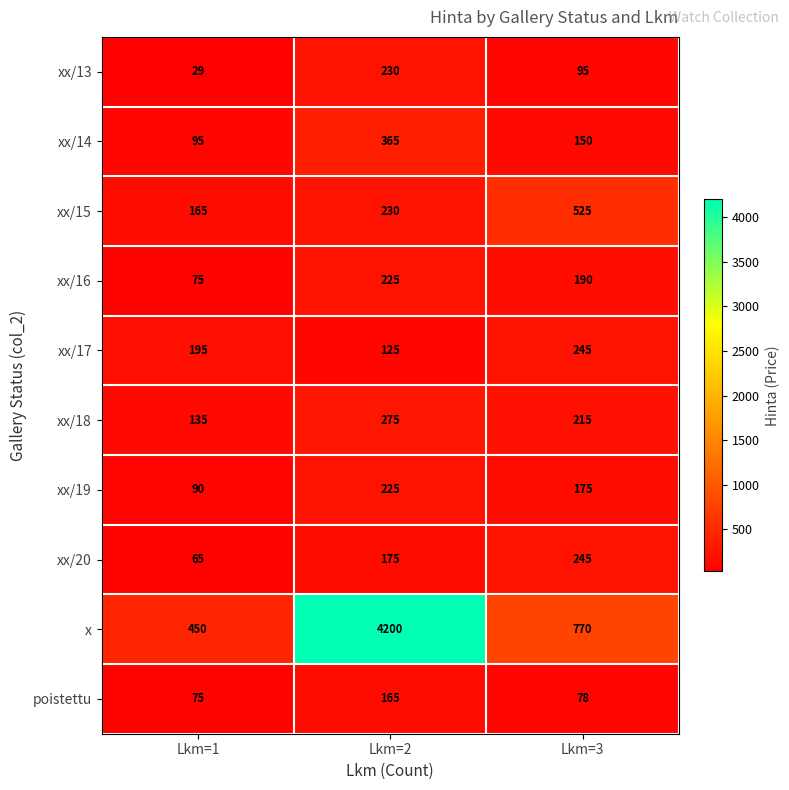

At which category is the sum across all series the highest?

Lkm=2